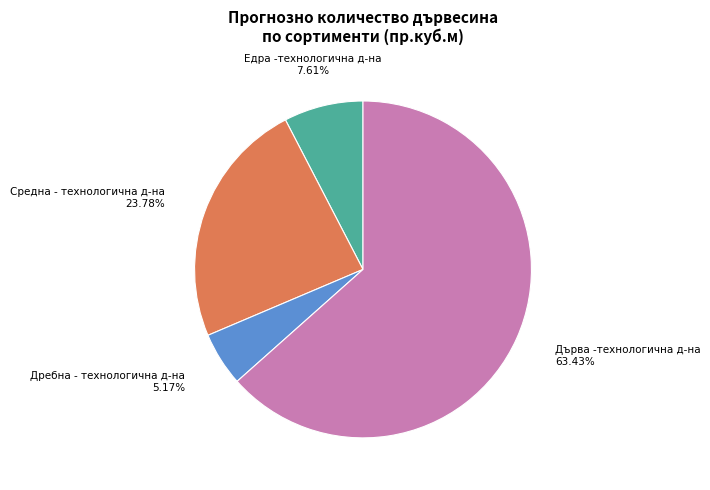

Is there any slice that represents more than half of the pie?

Yes